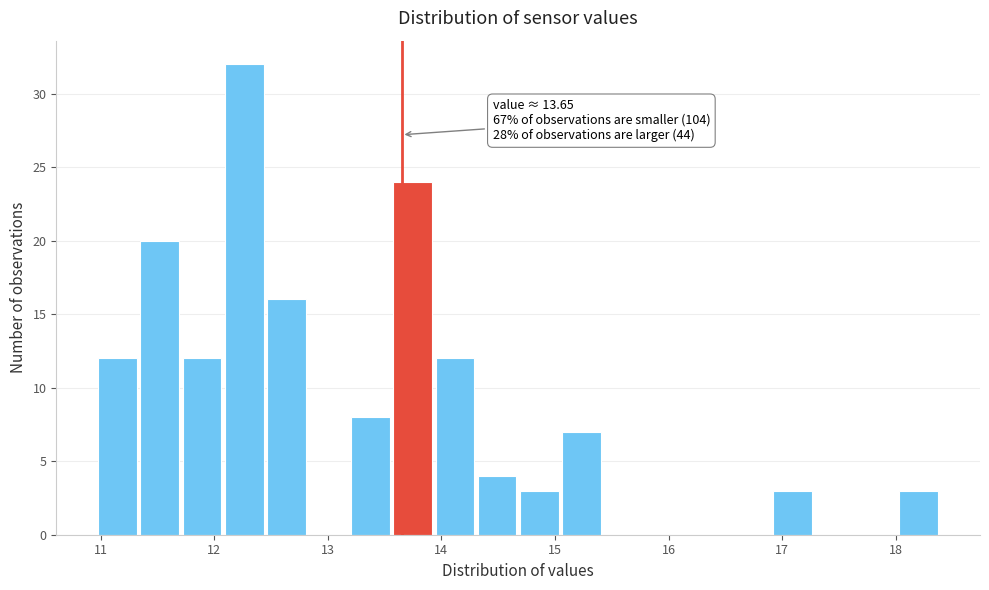

Around what value on the x-axis is the tallest bar? Give the approximate position of its centre, as read against the axis.

12.3